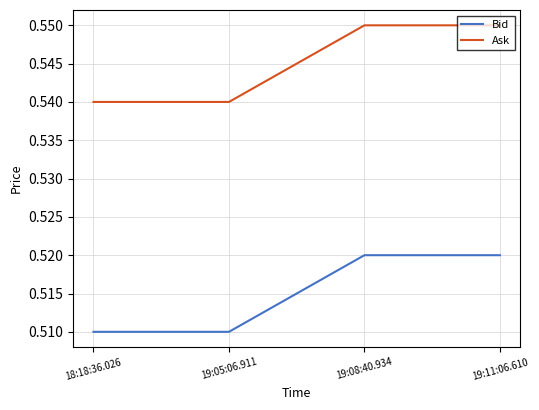

How many Bid values are between 0 and 1?

4